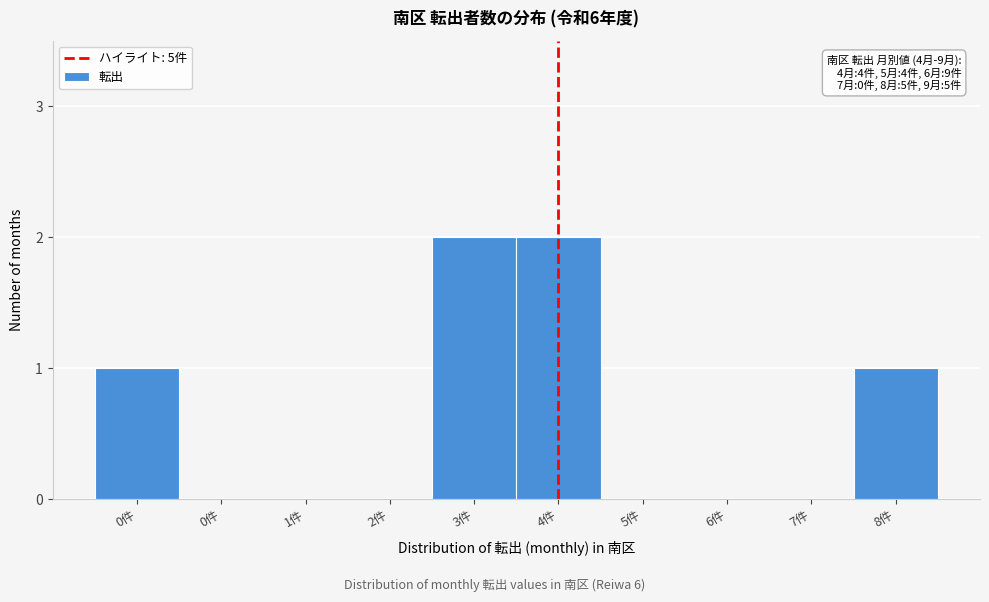

How many distinct data groups are displayed?

1